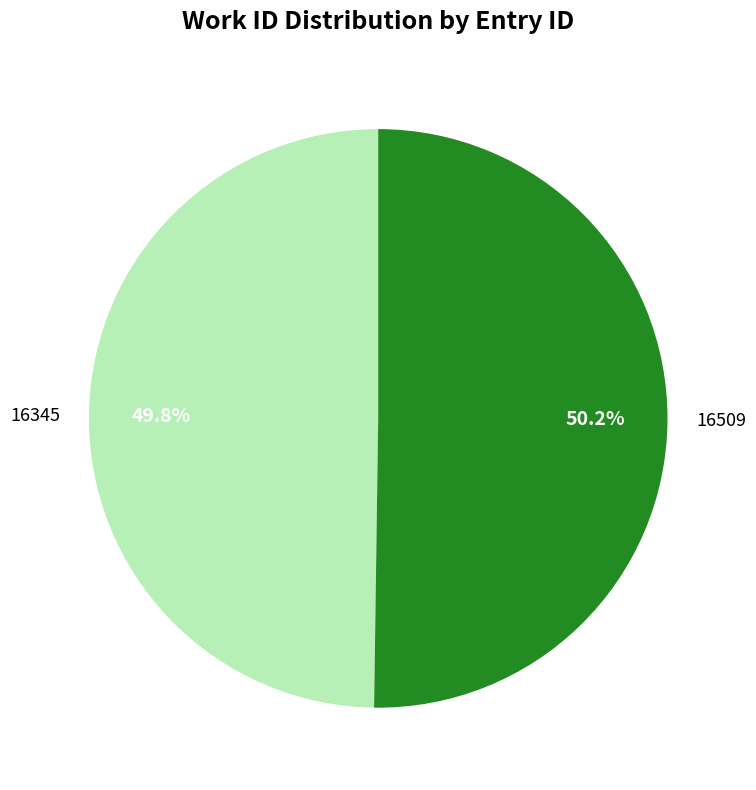

To the nearest percent, what is the average slice percentage?

50%